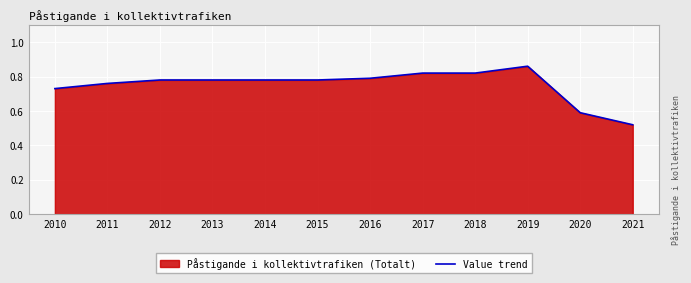

What is the change in value from 2012 to 2021?

-0.3